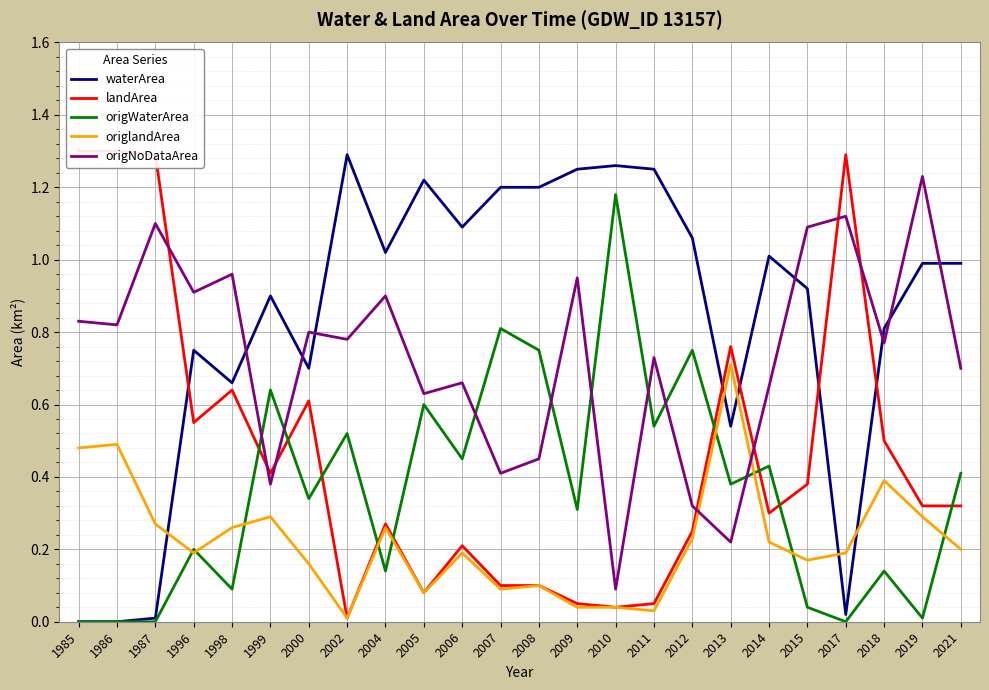

True or false: origNoDataArea has more than 1 points higher than both neighbors.

True